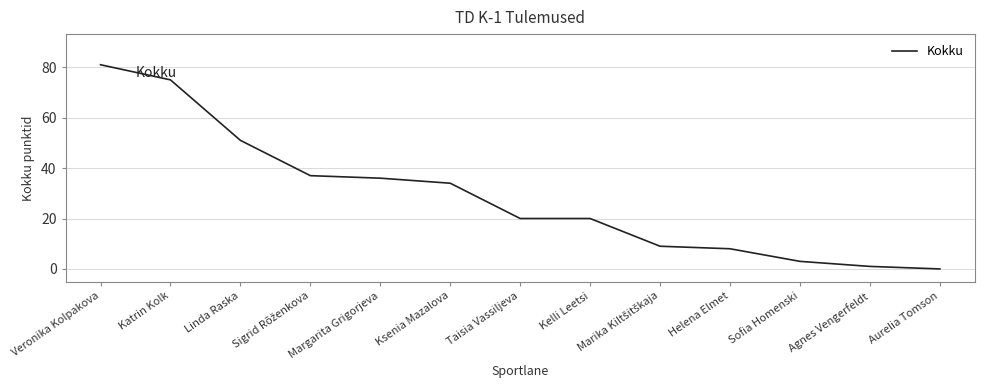

True or false: the data has more than 2 interior local peaks.

False